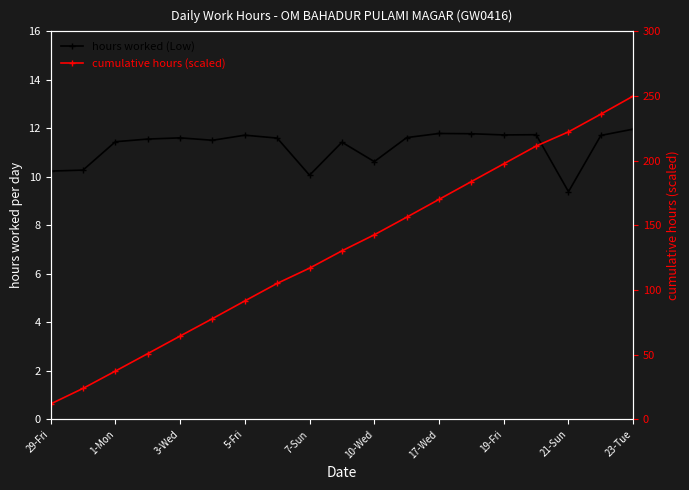

Is the value of cumulative hours (scaled) at 1-Mon greater than the value of hours worked (Low) at 18?

Yes